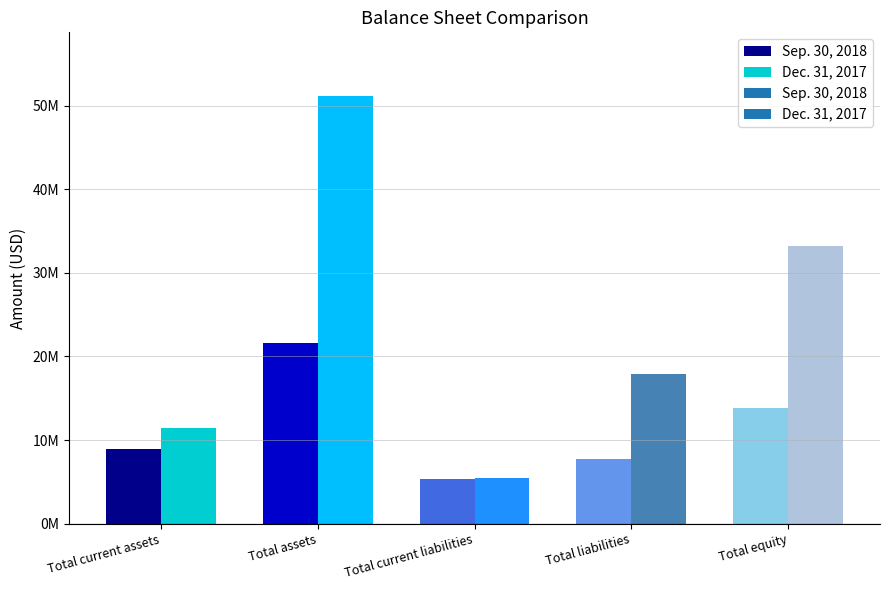

What is the sum of all Dec. 31, 2017 values?

119140000